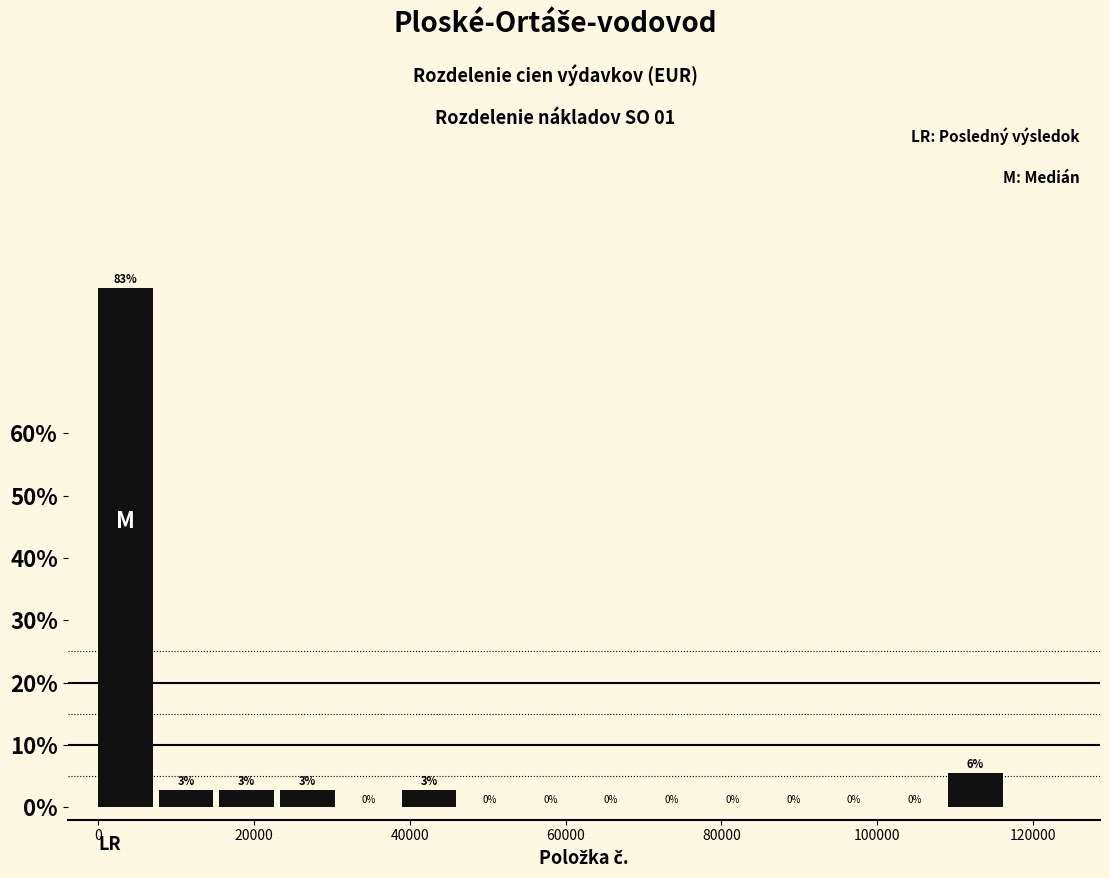

Read against the x-axis, roughly where is the centre of the tallest bar?

4000